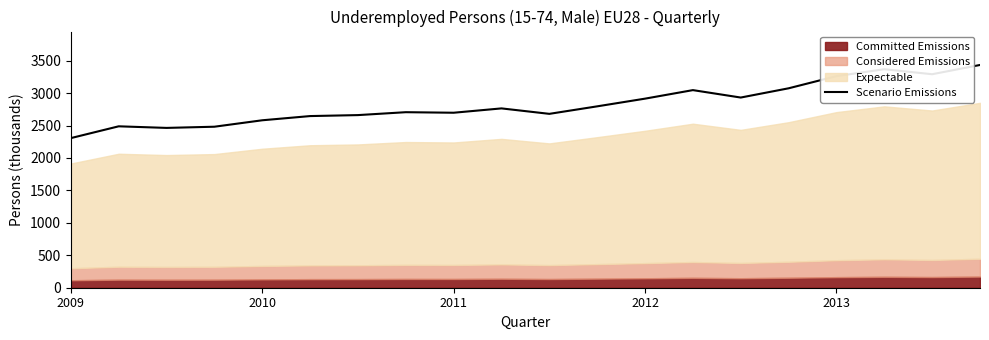

How many lines are shown in the chart?

1